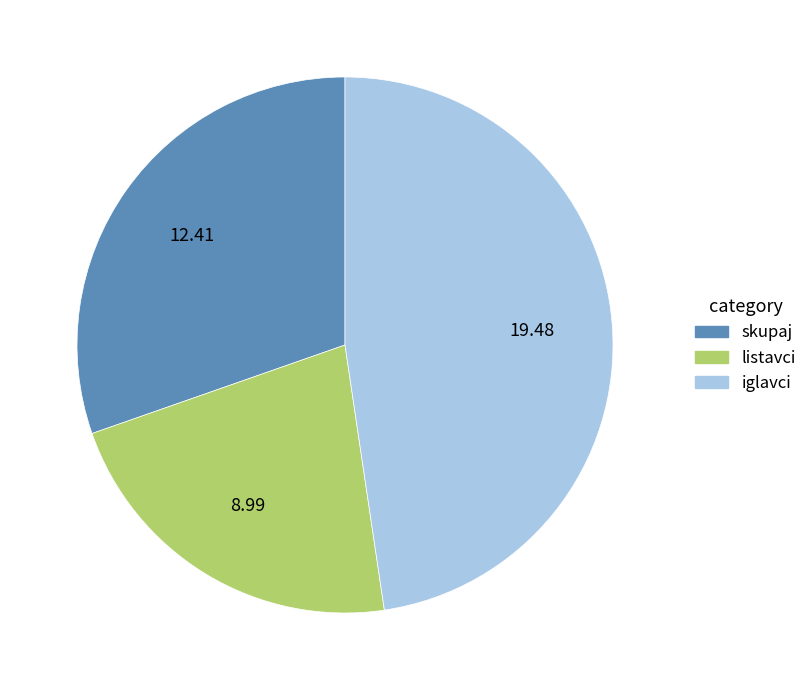

Between skupaj and iglavci, which is larger?

iglavci